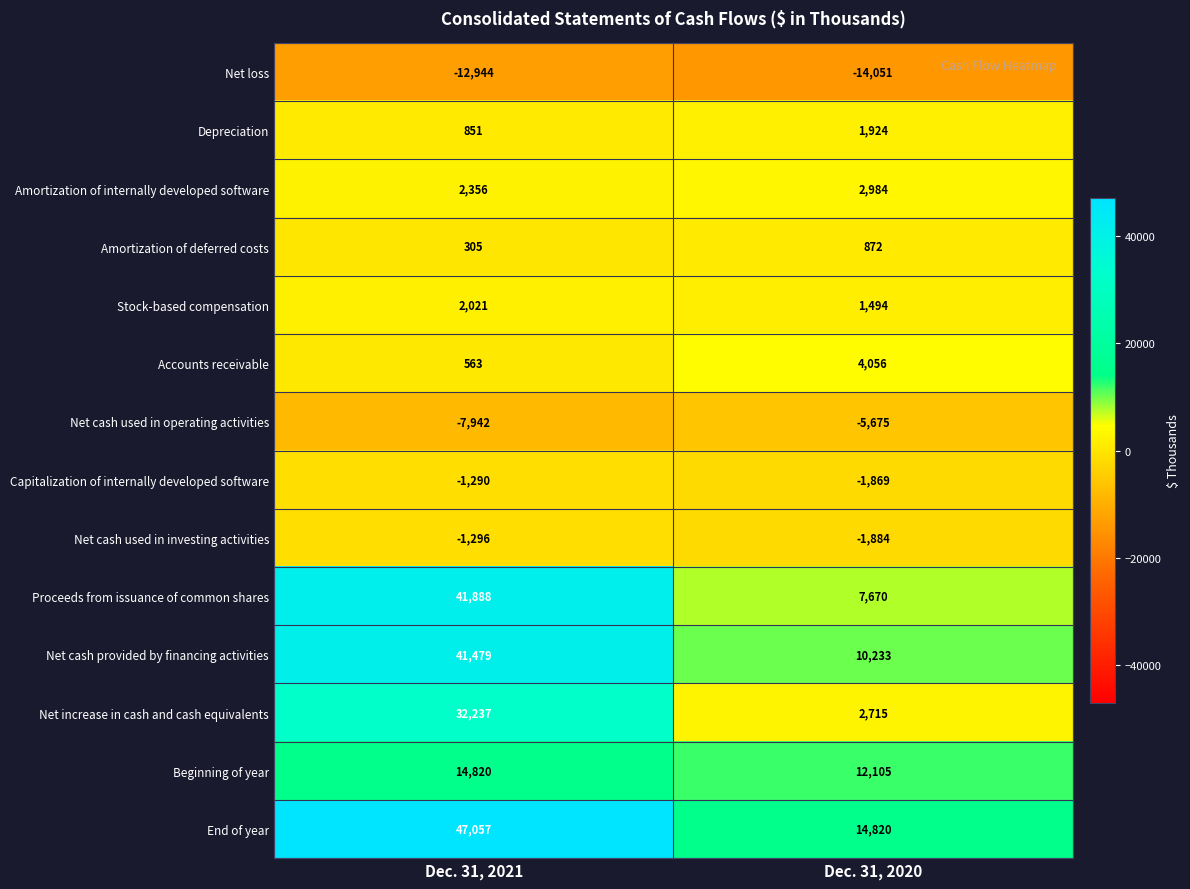

Reading left to right, list all the values displayed in this chart.

Net loss: Dec. 31, 2021=-12944	Dec. 31, 2020=-14051
Depreciation: Dec. 31, 2021=851	Dec. 31, 2020=1924
Amortization of internally developed software: Dec. 31, 2021=2356	Dec. 31, 2020=2984
Amortization of deferred costs: Dec. 31, 2021=305	Dec. 31, 2020=872
Stock-based compensation: Dec. 31, 2021=2021	Dec. 31, 2020=1494
Accounts receivable: Dec. 31, 2021=563	Dec. 31, 2020=4056
Net cash used in operating activities: Dec. 31, 2021=-7942	Dec. 31, 2020=-5675
Capitalization of internally developed software: Dec. 31, 2021=-1290	Dec. 31, 2020=-1869
Net cash used in investing activities: Dec. 31, 2021=-1296	Dec. 31, 2020=-1884
Proceeds from issuance of common shares: Dec. 31, 2021=41888	Dec. 31, 2020=7670
Net cash provided by financing activities: Dec. 31, 2021=41479	Dec. 31, 2020=10233
Net increase in cash and cash equivalents: Dec. 31, 2021=32237	Dec. 31, 2020=2715
Beginning of year: Dec. 31, 2021=14820	Dec. 31, 2020=12105
End of year: Dec. 31, 2021=47057	Dec. 31, 2020=14820